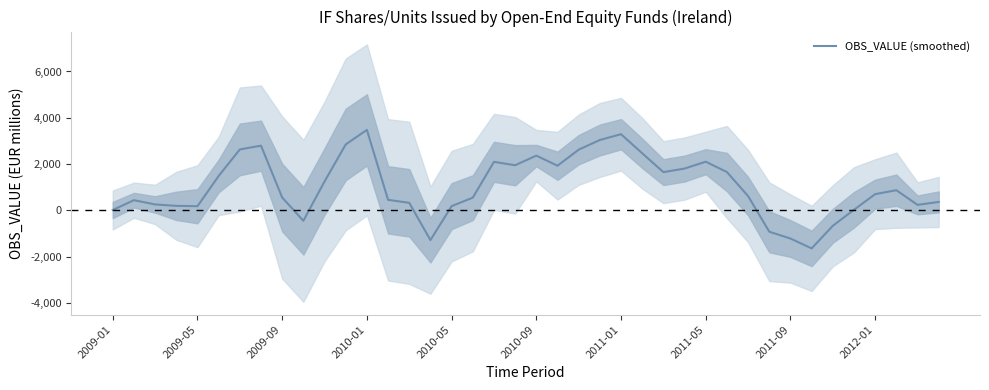

What is the highest value of the OBS_VALUE (smoothed) series?

3476.3